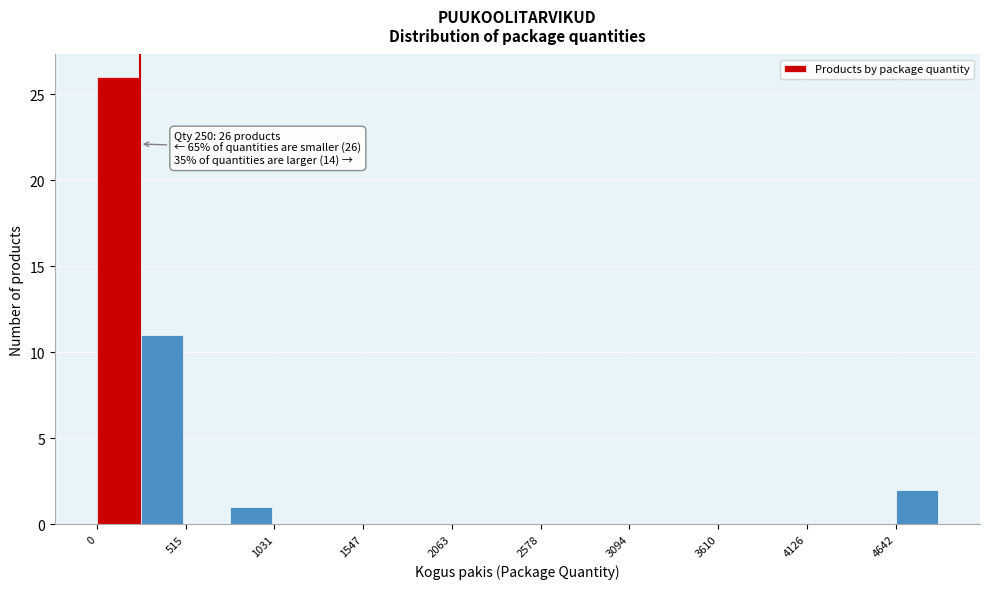

Around what value on the x-axis is the tallest bar? Give the approximate position of its centre, as read against the axis.

100